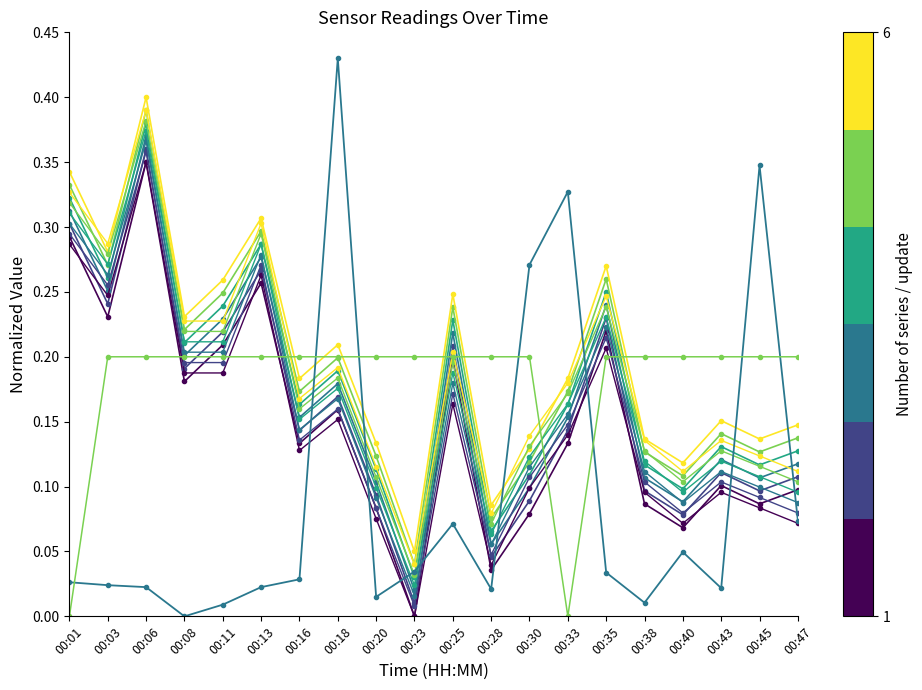

Which label corresponds to the largest value in the chart?

00:18